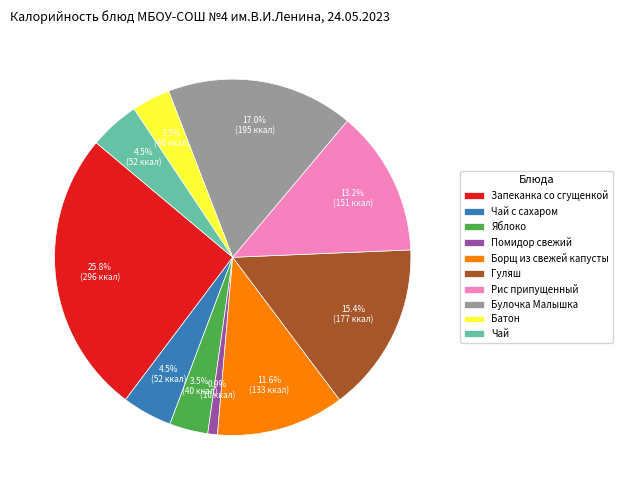

How much of the chart is everything except Борщ из свежей капусты?

88.4%